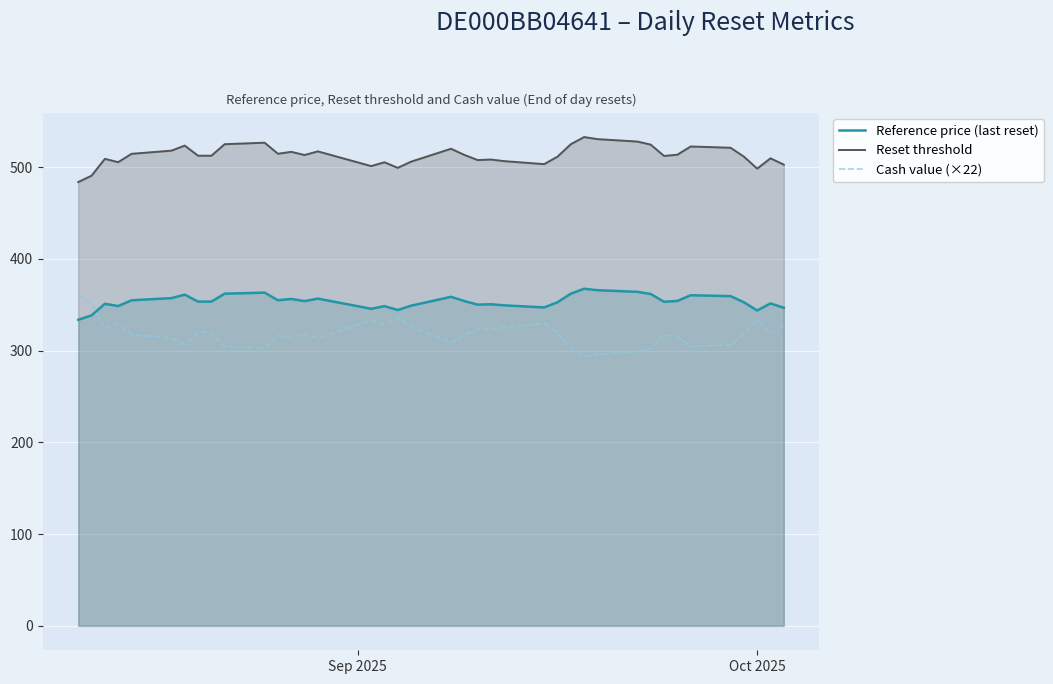

How many values in the Reference price (last reset) series exceed 353?

22